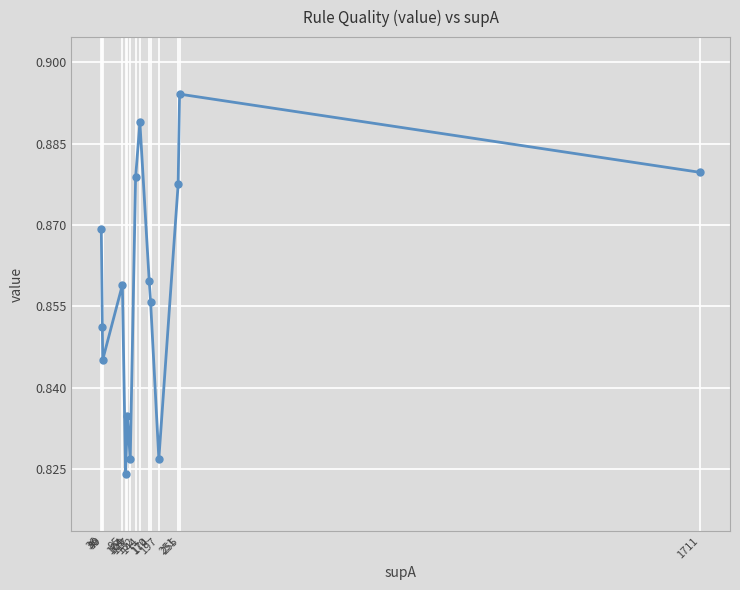

Which label corresponds to the largest value in the chart?

255